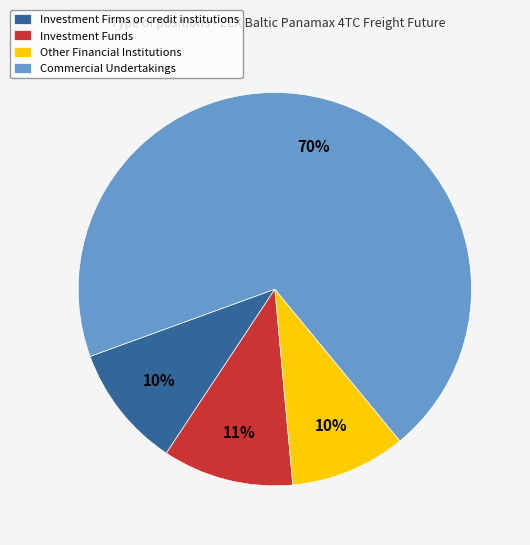

To the nearest percent, what is the average slice percentage?

25%